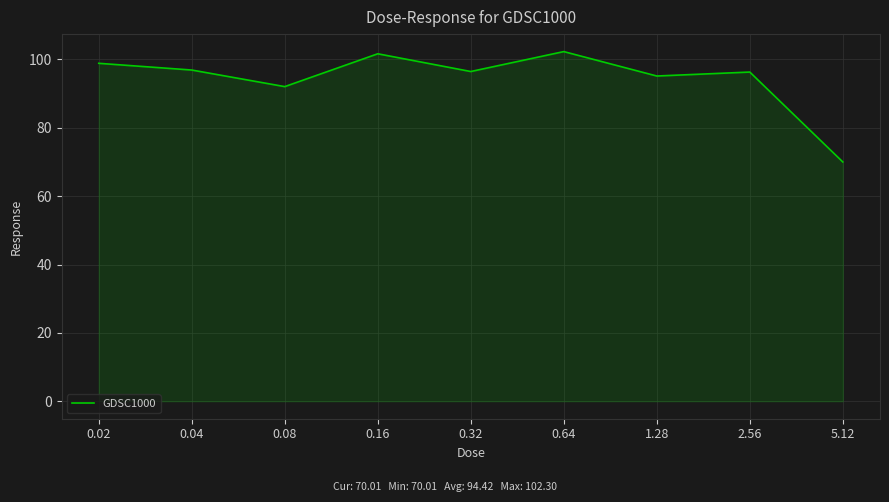

The value at 0.08 is 158.4. True or false?

False